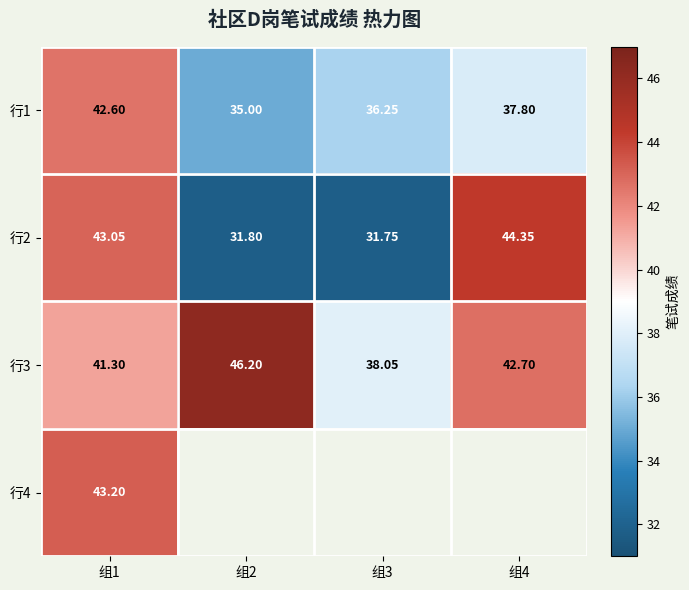

What is the average value of the 行3 series?

42.1